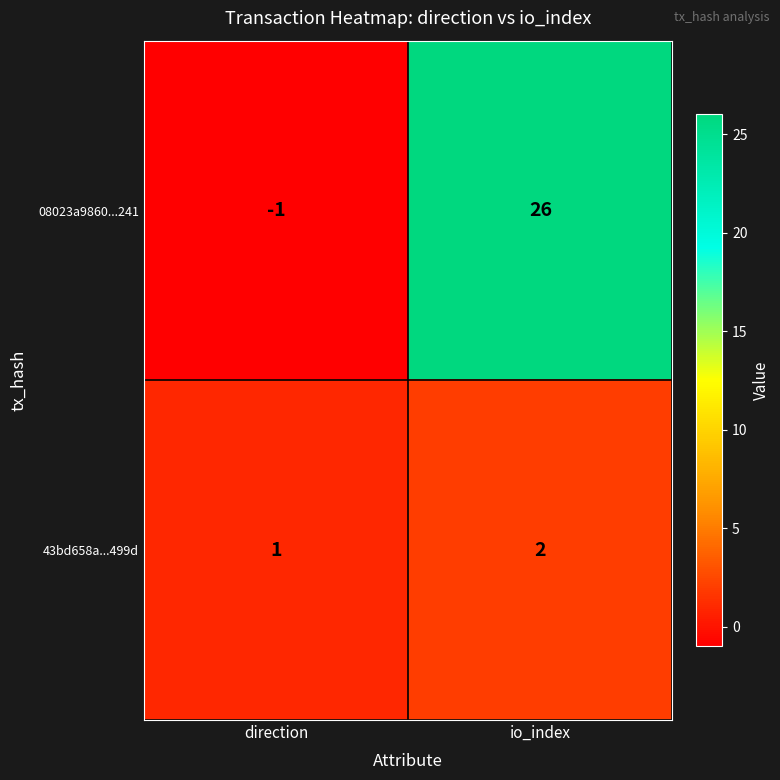

What is the difference between the 08023a9860...241 values at io_index and direction?

27